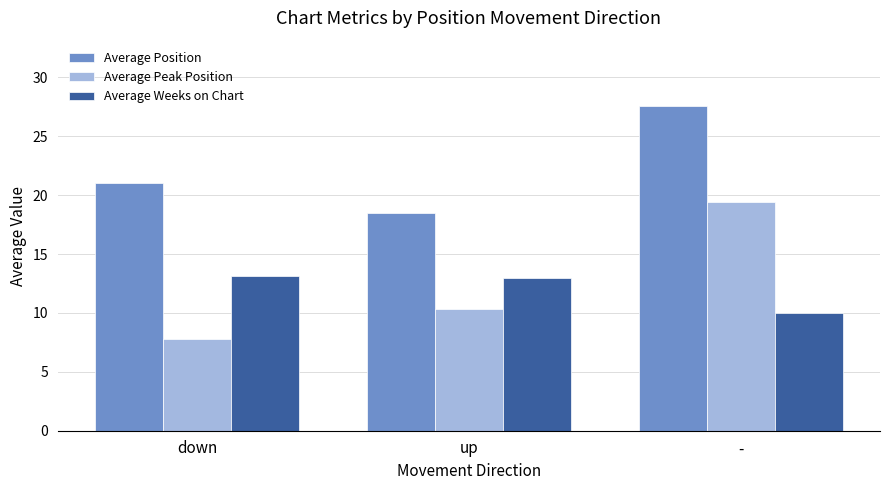

How many values in the Average Peak Position series exceed 10?

2